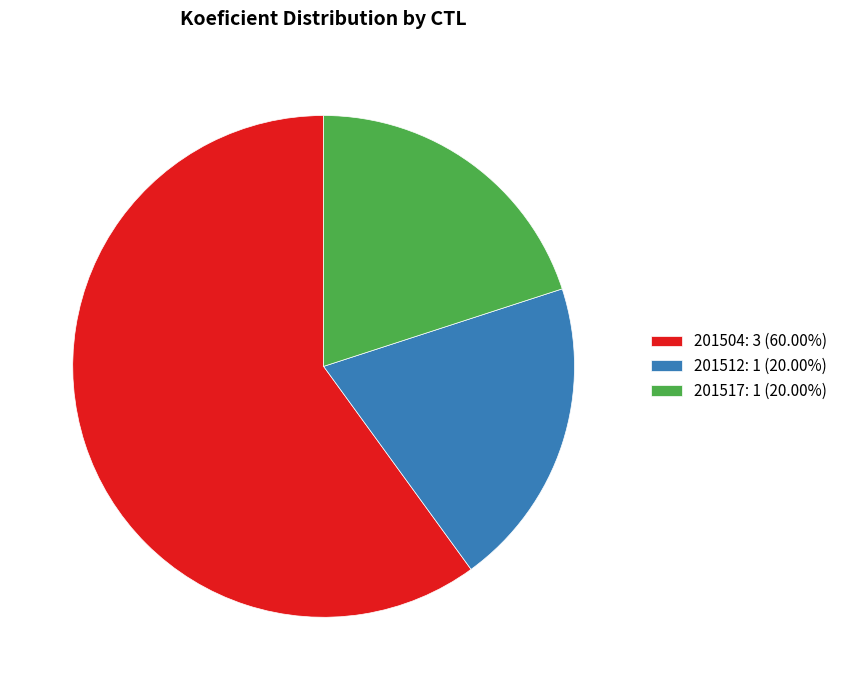

Is 201512 the majority of the pie?

No